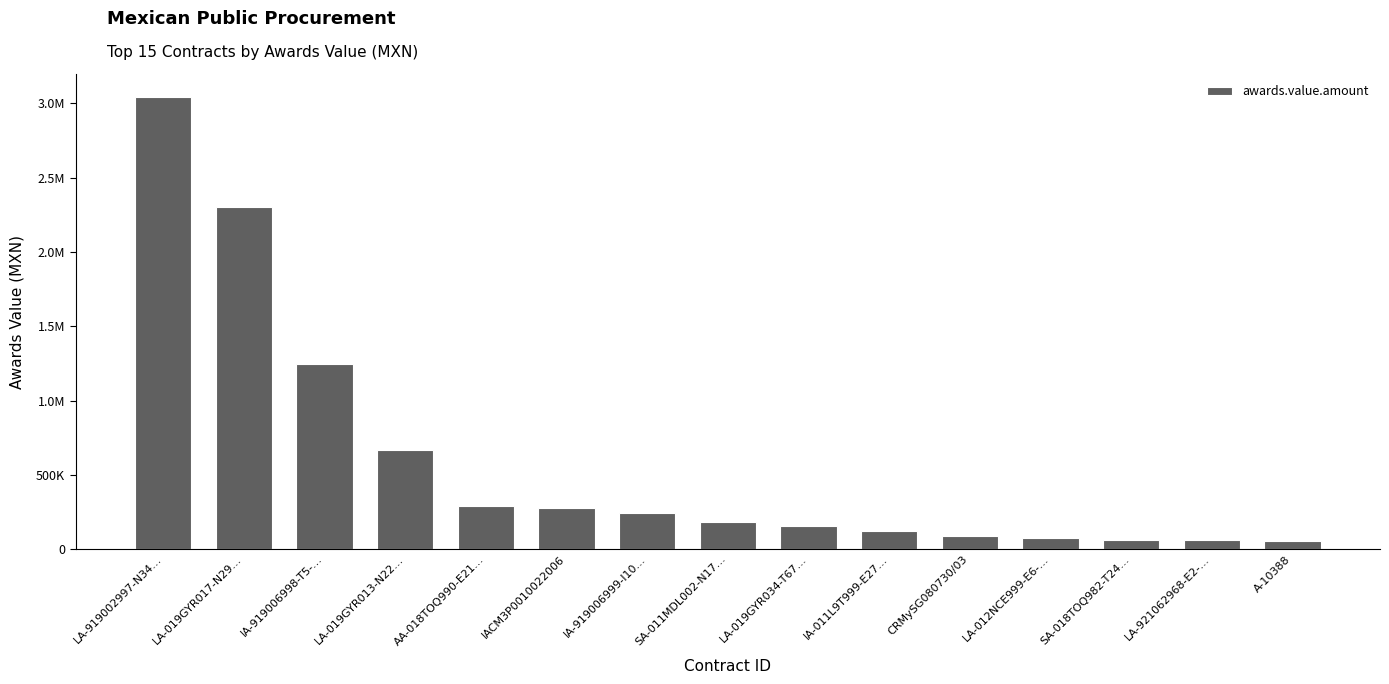

Reading left to right, extract all data points from this chart.

LA-919002997-N34…=3045587.7	LA-019GYR017-N29…=2304090.0	IA-919006998-T5-…=1242660.0	LA-019GYR013-N22…=664920.0	AA-018TOQ990-E21…=286600.0	IACM3P0010022006=278879.3	IA-919006999-I10…=244973.6	SA-011MDL002-N17…=181500.0	LA-019GYR034-T67…=156250.0	IA-011L9T999-E27…=122425.0	CRMySG080730/03=89414.8	LA-012NCE999-E6-…=73275.9	SA-018TOQ982-T24…=63000.0	LA-921062968-E2-…=59072.0	A-10388=56840.0